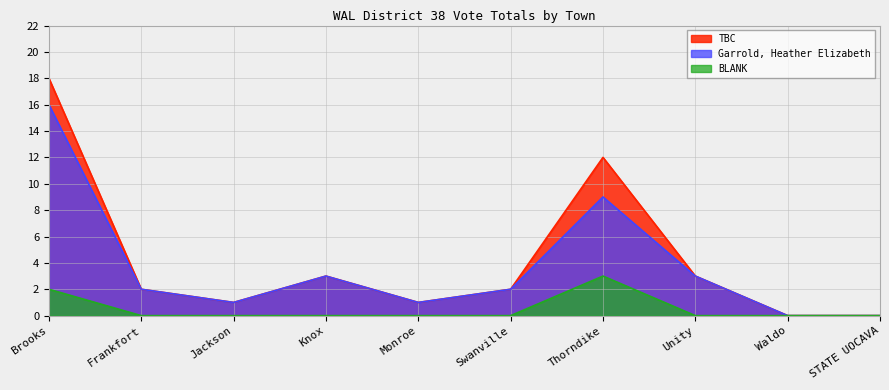

Reading left to right, extract all data points from this chart.

Garrold, Heather Elizabeth: 16	2	1	3	1	2	9	3	0	0
BLANK: 2	0	0	0	0	0	3	0	0	0
TBC: 18	2	1	3	1	2	12	3	0	0